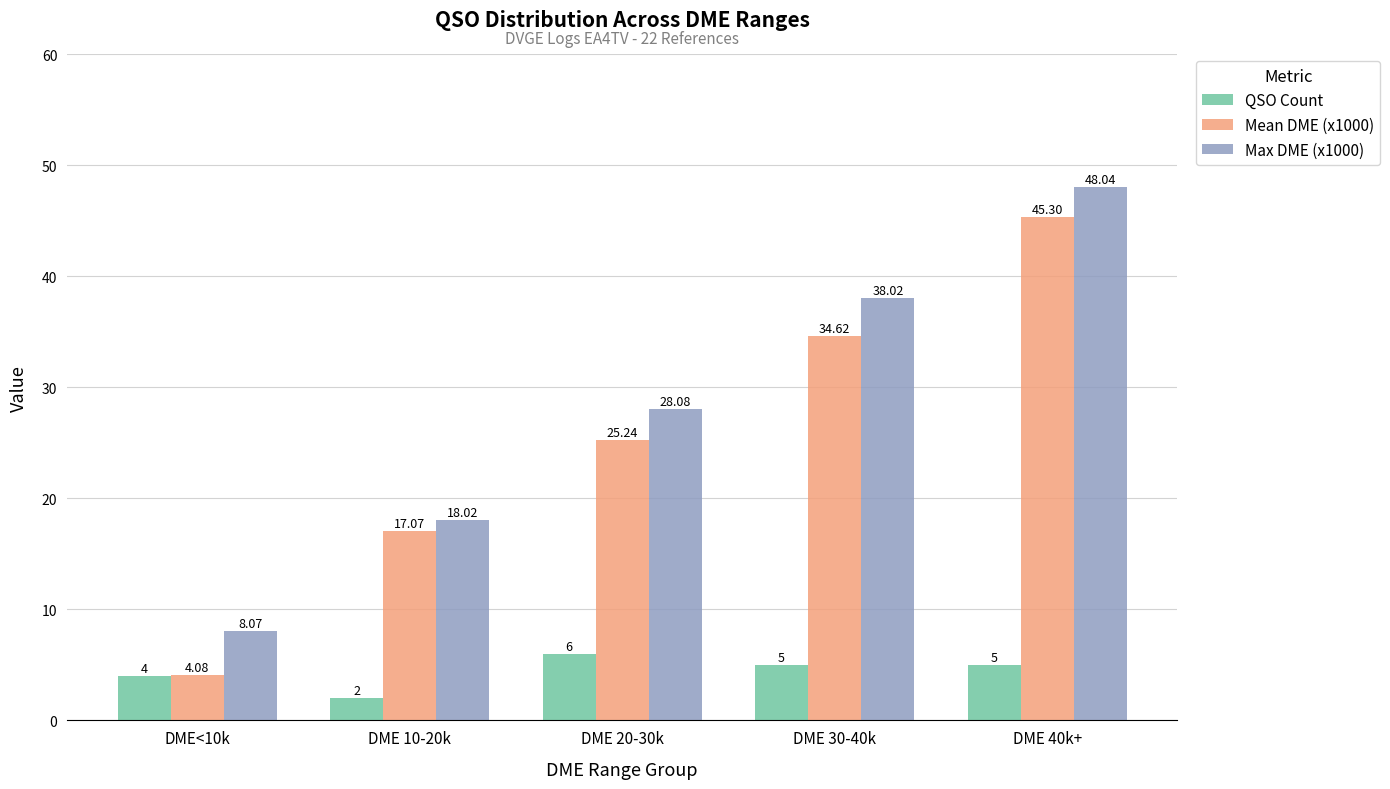

Rank the series by their maximum value, from lowest to highest.

QSO Count, Mean DME (x1000), Max DME (x1000)